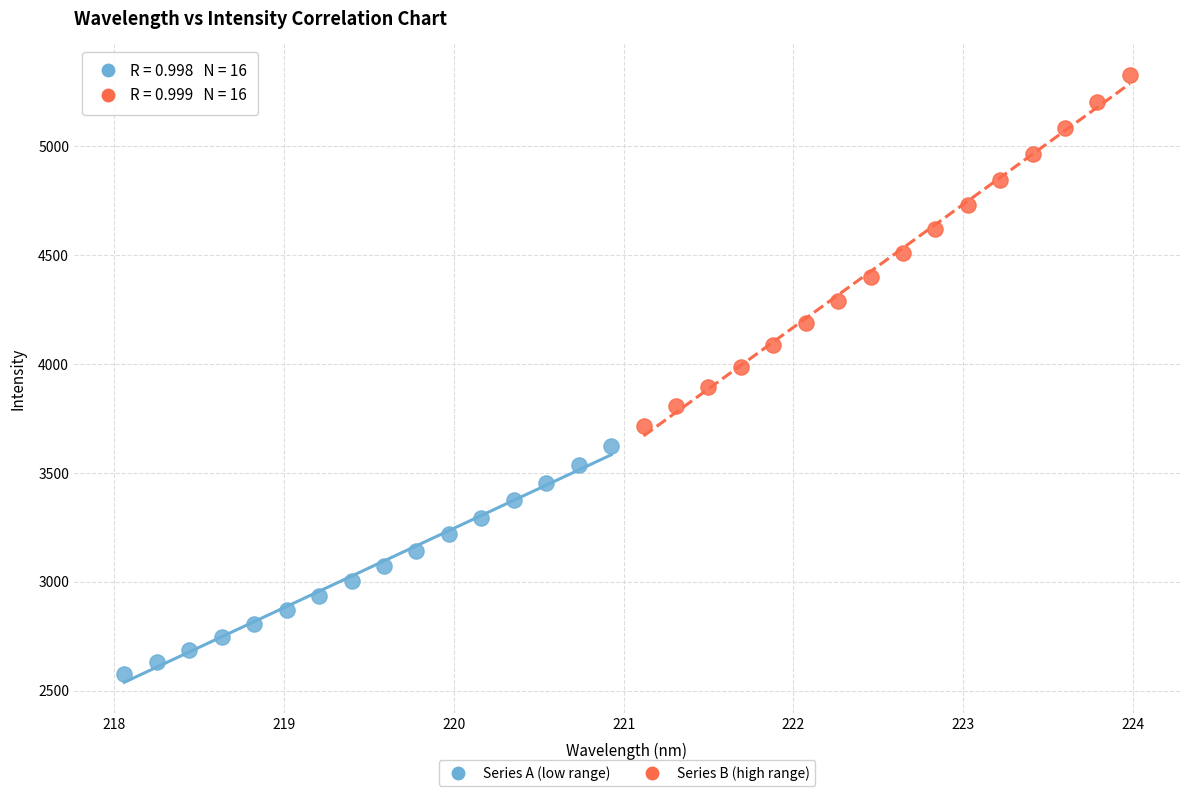

What are all the series names shown in the legend?

Series A (low range), Series B (high range)